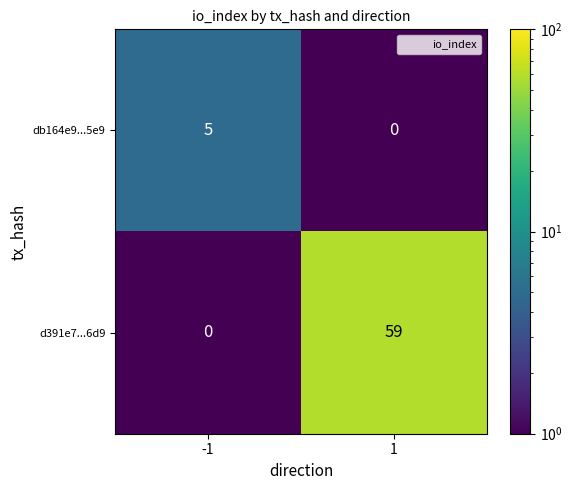

List the labels in order of db164e9...5e9 value, smallest first.

1, -1